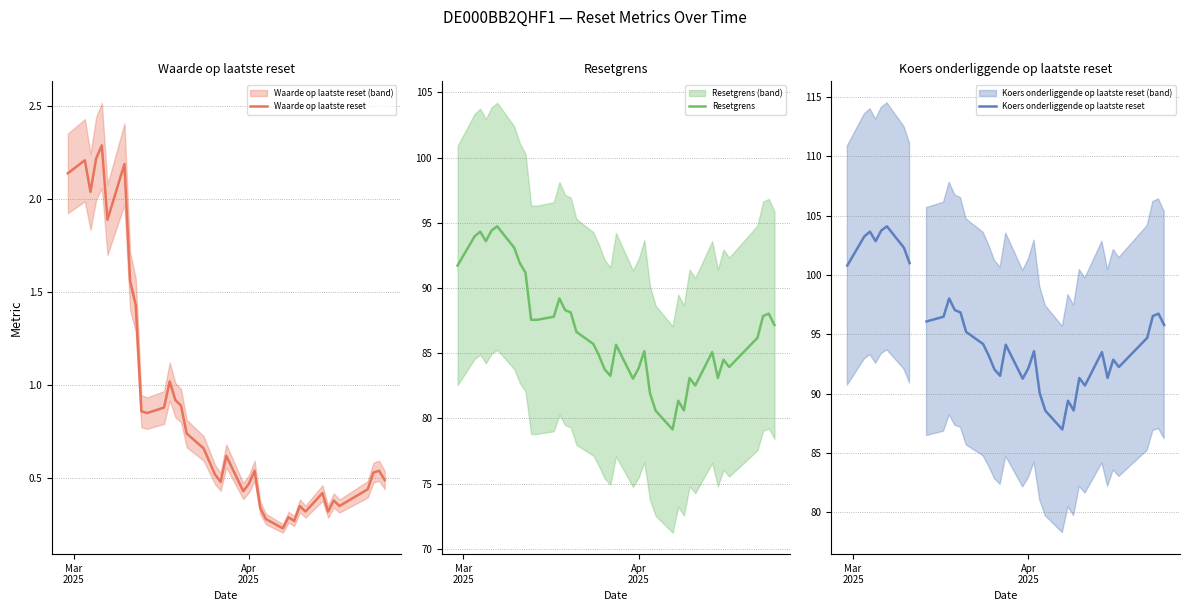

What is the highest value of the Waarde op laatste reset series?

2.3